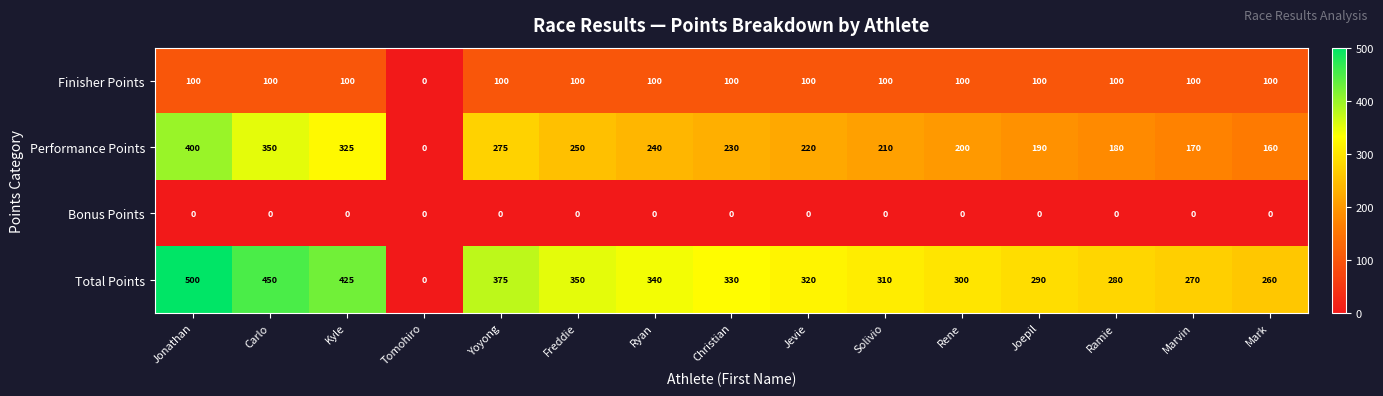

At which category is the sum across all series the highest?

Jonathan